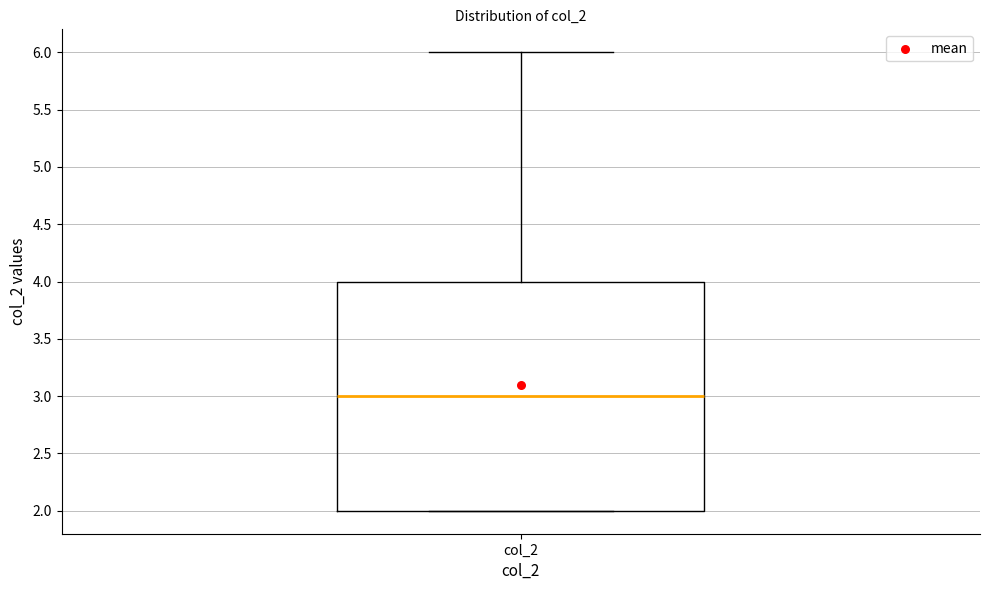

Where does the median line of the box for col_2 sit on the y-axis? The values are not printed on the chart, so give them approximately, as read against the axis.

3